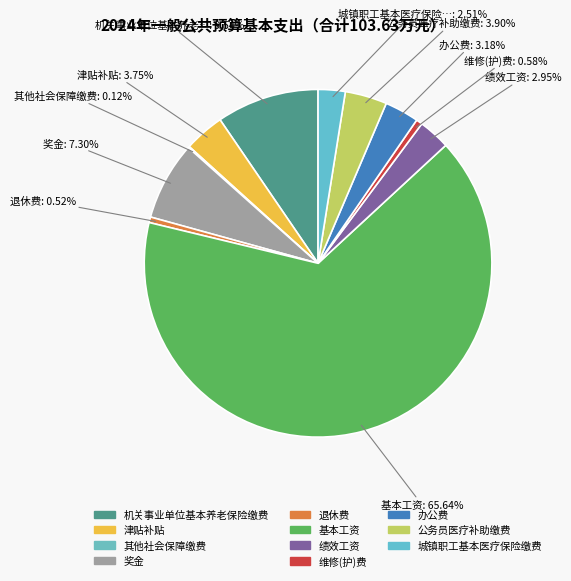

How many slices are in this pie chart?

11